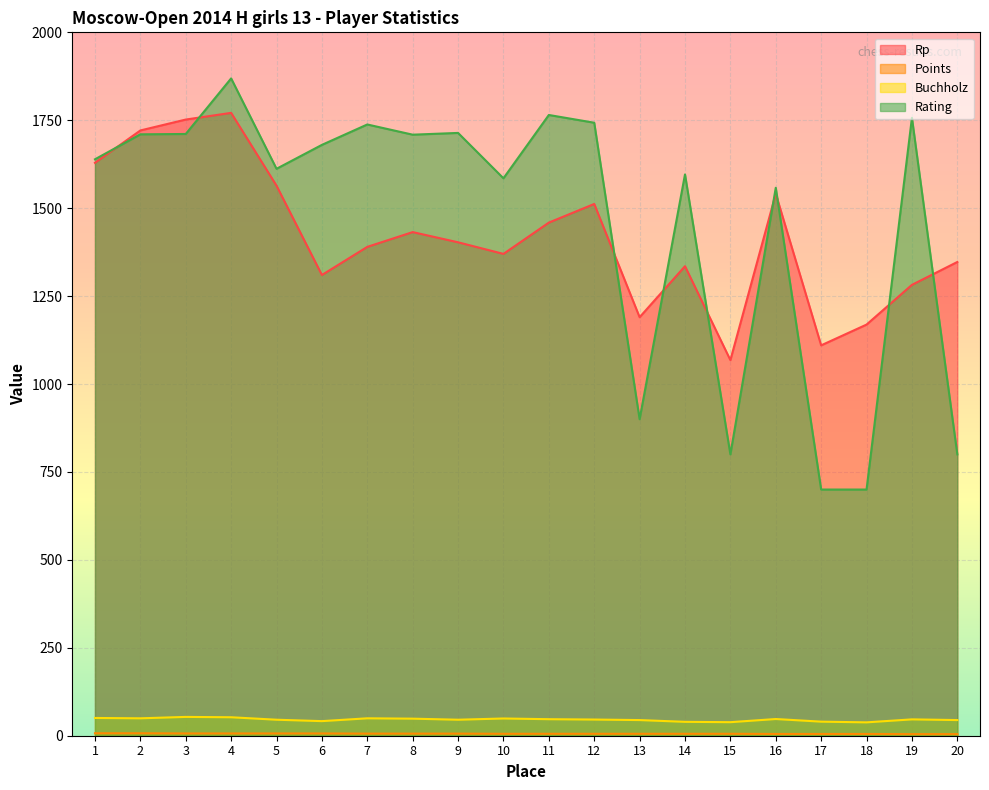

Reading left to right, what are all the values shown in this chart?

Rp: 1=1629.0	2=1721.0	3=1752.0	4=1771.0	5=1564.0	6=1310.0	7=1390.0	8=1432.0	9=1403.0	10=1370.0	11=1459.0	12=1512.0	13=1190.0	14=1335.0	15=1068.0	16=1541.0	17=1110.0	18=1169.0	19=1282.0	20=1347.0
Points: 1=7.0	2=7.0	3=6.5	4=6.5	5=6.5	6=6.5	7=6.0	8=6.0	9=6.0	10=5.5	11=5.5	12=5.5	13=5.5	14=5.5	15=5.5	16=5.0	17=5.0	18=5.0	19=4.5	20=4.5
Buchholz: 1=50.5	2=49.5	3=53.5	4=52.5	5=45.5	6=41.5	7=49.5	8=48.5	9=45.5	10=49.0	11=47.0	12=46.0	13=44.5	14=39.5	15=38.5	16=47.5	17=40.0	18=38.0	19=46.5	20=44.5
Rating: 1=1639.0	2=1710.0	3=1711.0	4=1869.0	5=1612.0	6=1680.0	7=1738.0	8=1709.0	9=1714.0	10=1585.0	11=1765.0	12=1743.0	13=900.0	14=1596.0	15=800.0	16=1558.0	17=700.0	18=700.0	19=1757.0	20=800.0